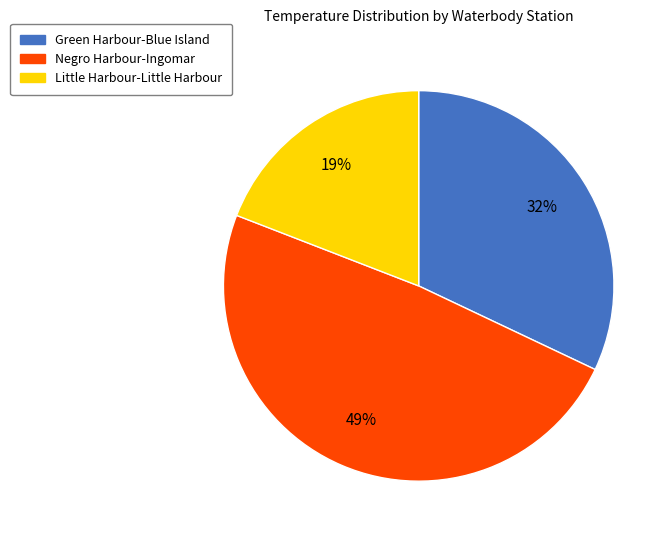

To the nearest percent, what is the combined percentage of Little Harbour-Little Harbour and Negro Harbour-Ingomar?

68%